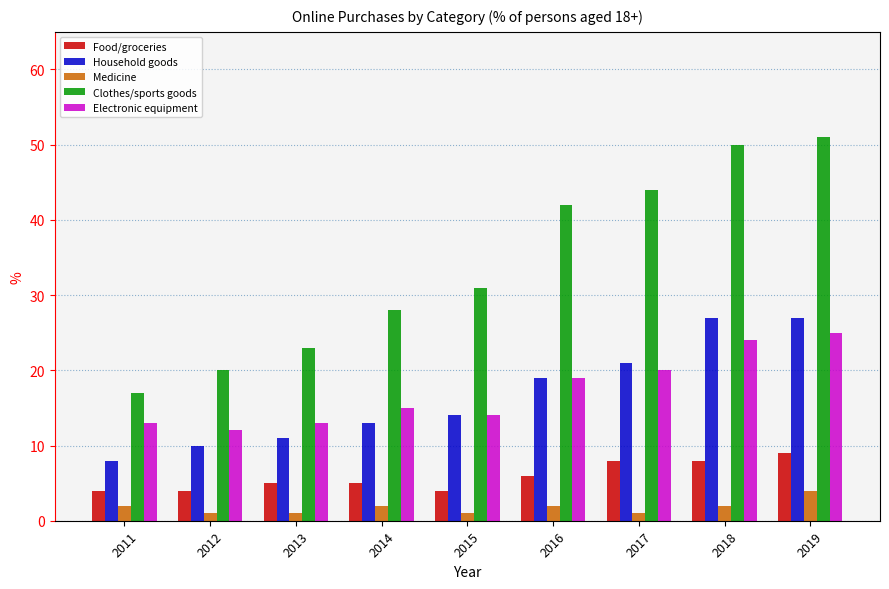

True or false: Household goods has a value of 14 at 2015.

True